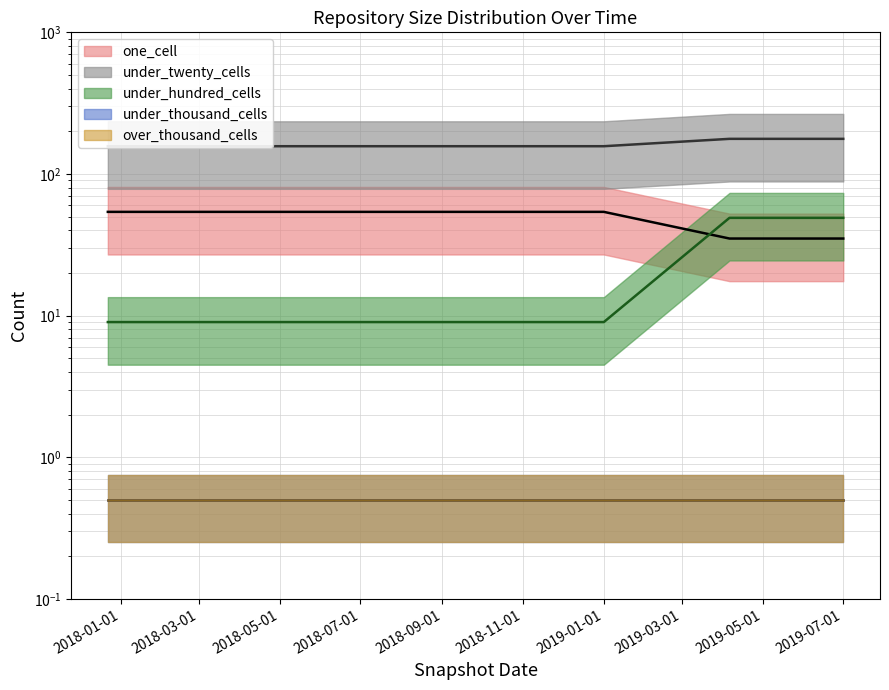

Does the chart have visible grid lines?

Yes